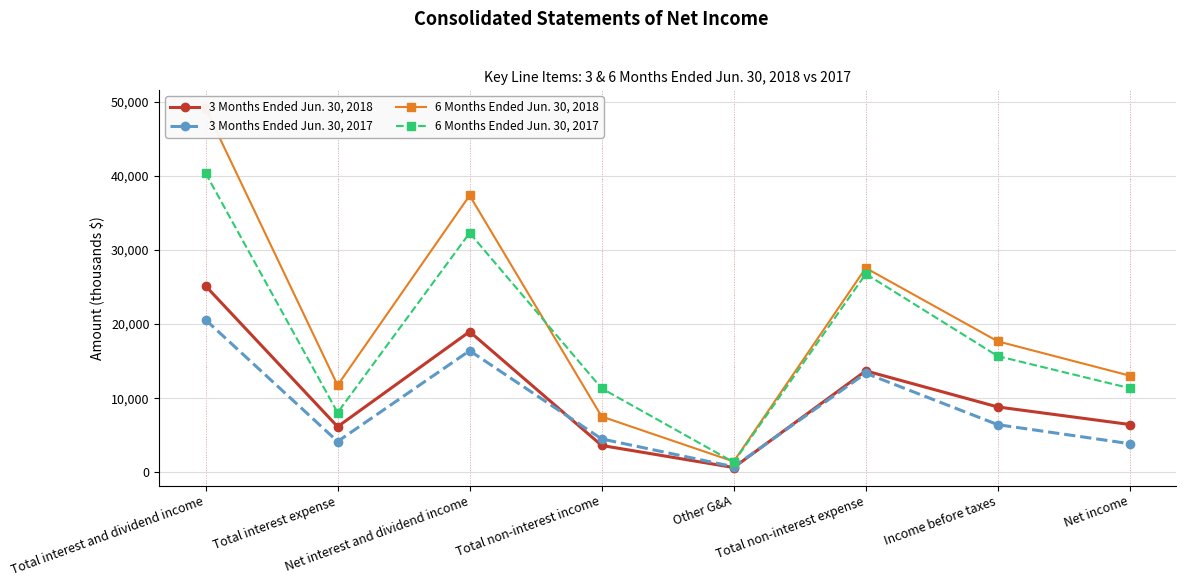

Reading left to right, what are all the values shown in this chart?

3 Months Ended Jun. 30, 2018: 25147	6164	18983	3632	655	13691	8823	6457
3 Months Ended Jun. 30, 2017: 20574	4166	16408	4510	762	13366	6434	3868
6 Months Ended Jun. 30, 2018: 49095	11753	37342	7530	1467	27562	17669	13040
6 Months Ended Jun. 30, 2017: 40355	8066	32289	11326	1371	26766	15674	11355